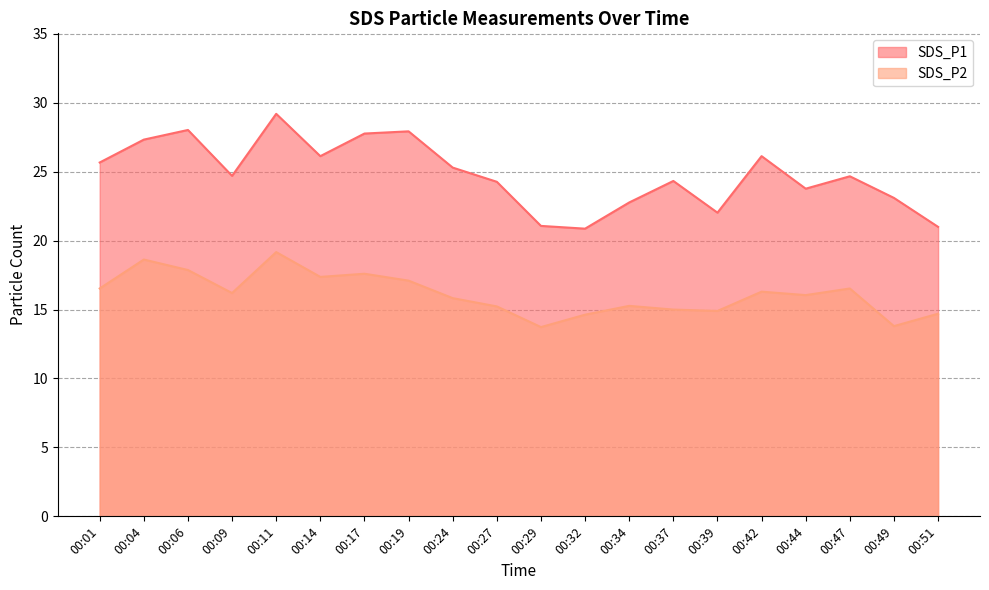

What is the highest value of the SDS_P2 series?

19.2